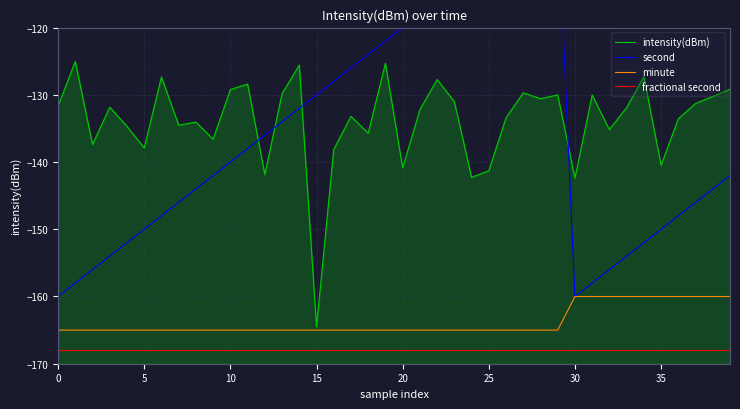

At how many categories does at least one series exceed -128?

17